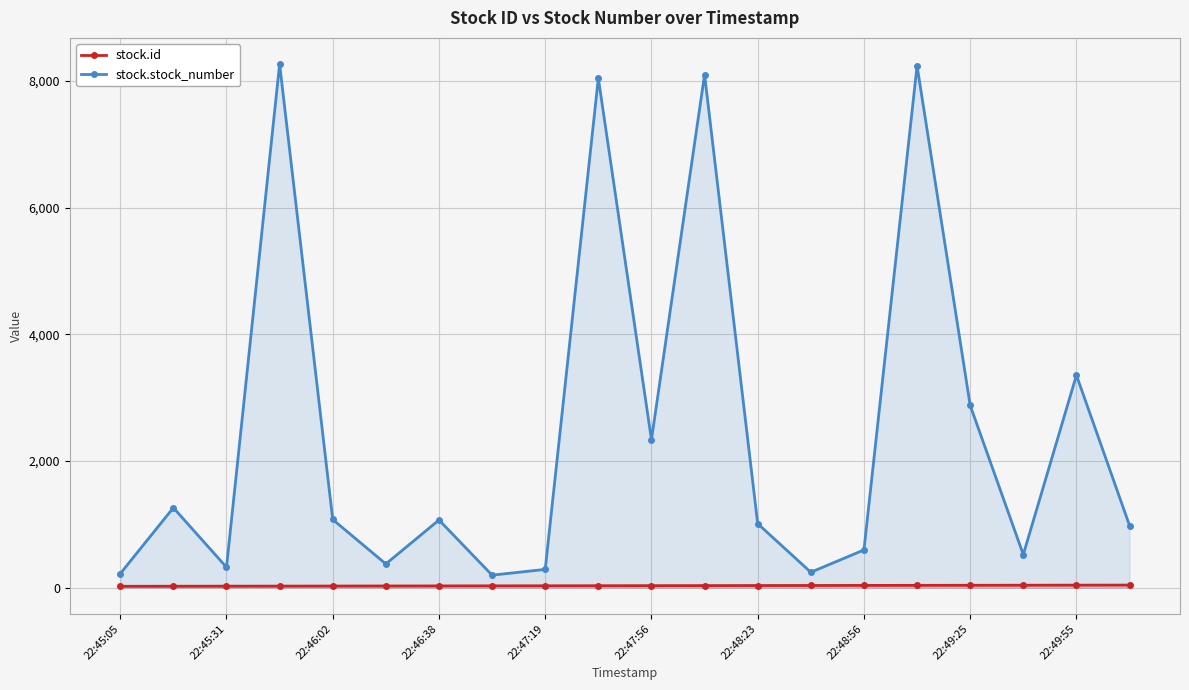

At which label does stock.id reach its minimum?

22:45:05